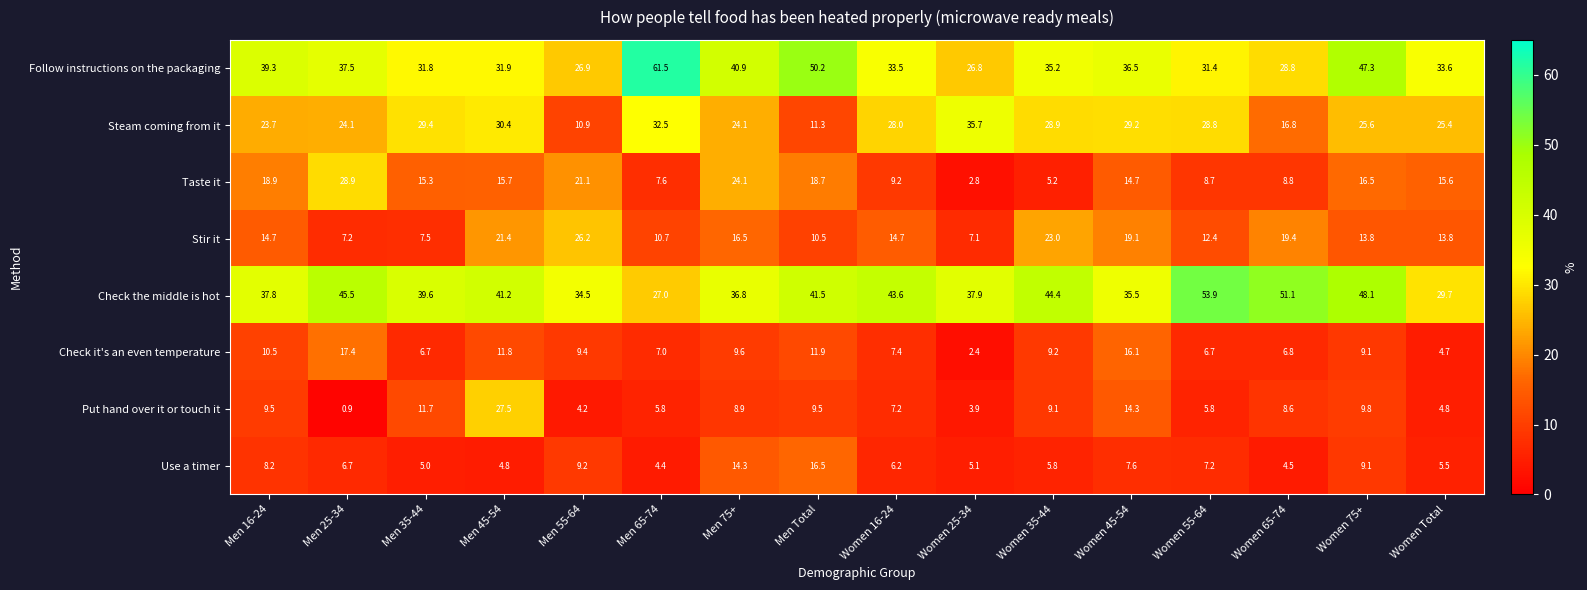

Rank the series by their maximum value, from lowest to highest.

Use a timer, Check it's an even temperature, Stir it, Put hand over it or touch it, Taste it, Steam coming from it, Check the middle is hot, Follow instructions on the packaging